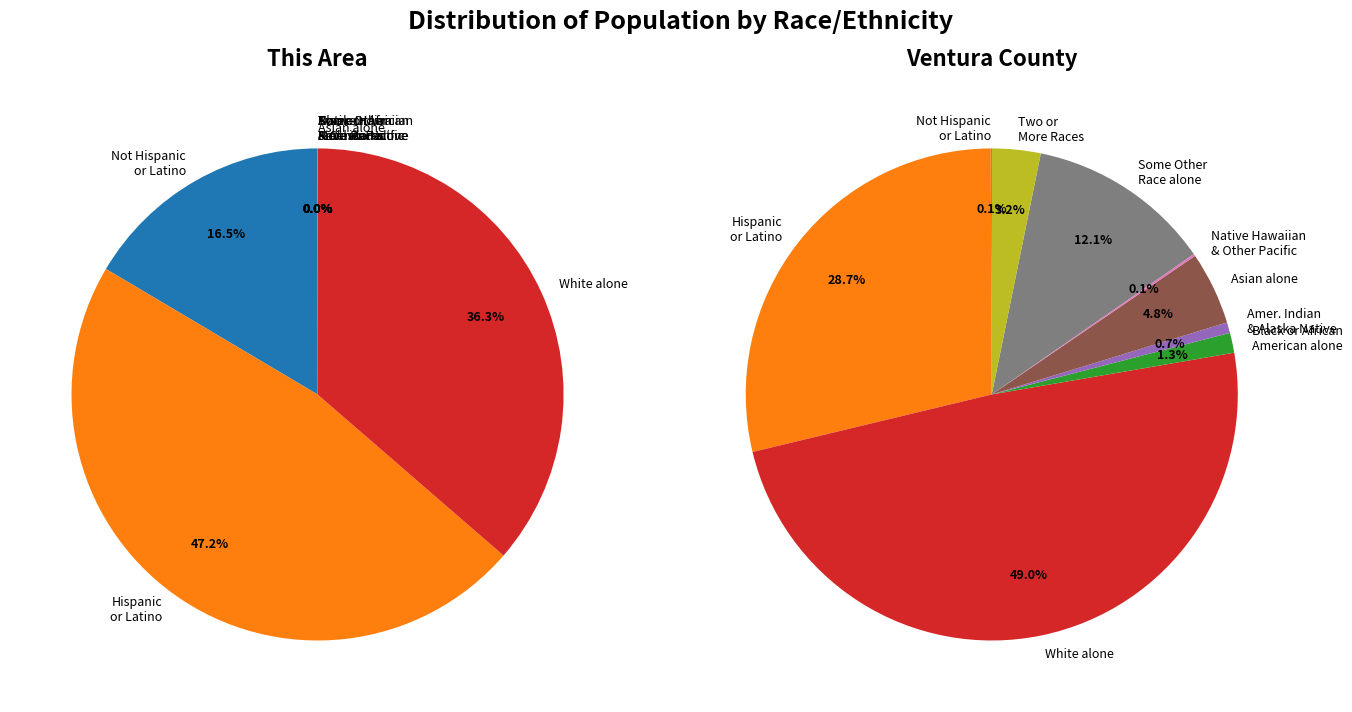

Which slice is the smallest?

Native Hawaiian and Other Pacific